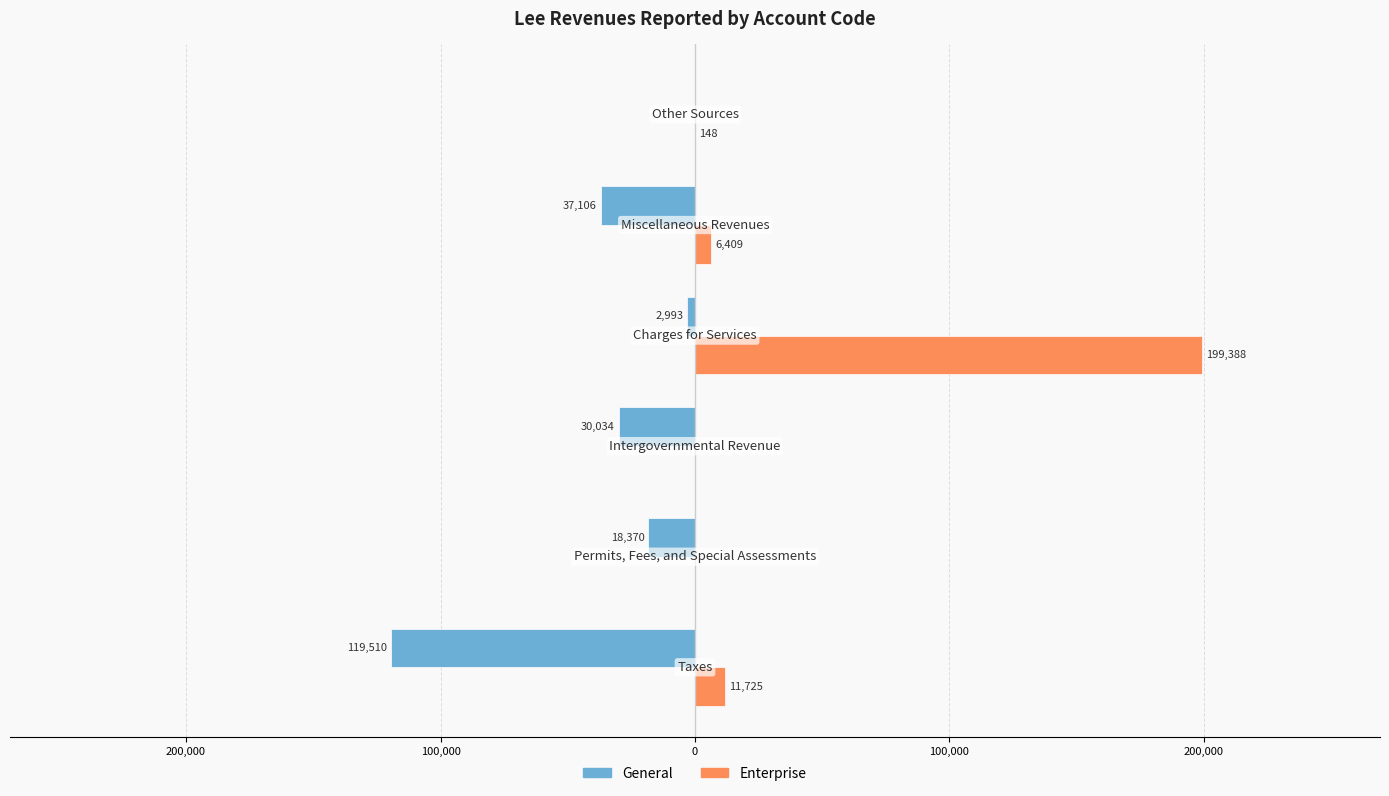

Reading left to right, what are all the values shown in this chart?

General: 300,000=-119510	200,000=-18370	100,000=-30034	0=-2993	100,000=-37106	200,000=0
Enterprise: 300,000=11725	200,000=0	100,000=0	0=199388	100,000=6409	200,000=148